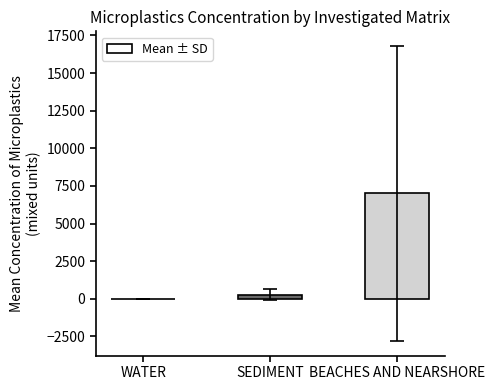

What value does the data have at BEACHES AND NEARSHORE?

6999.0